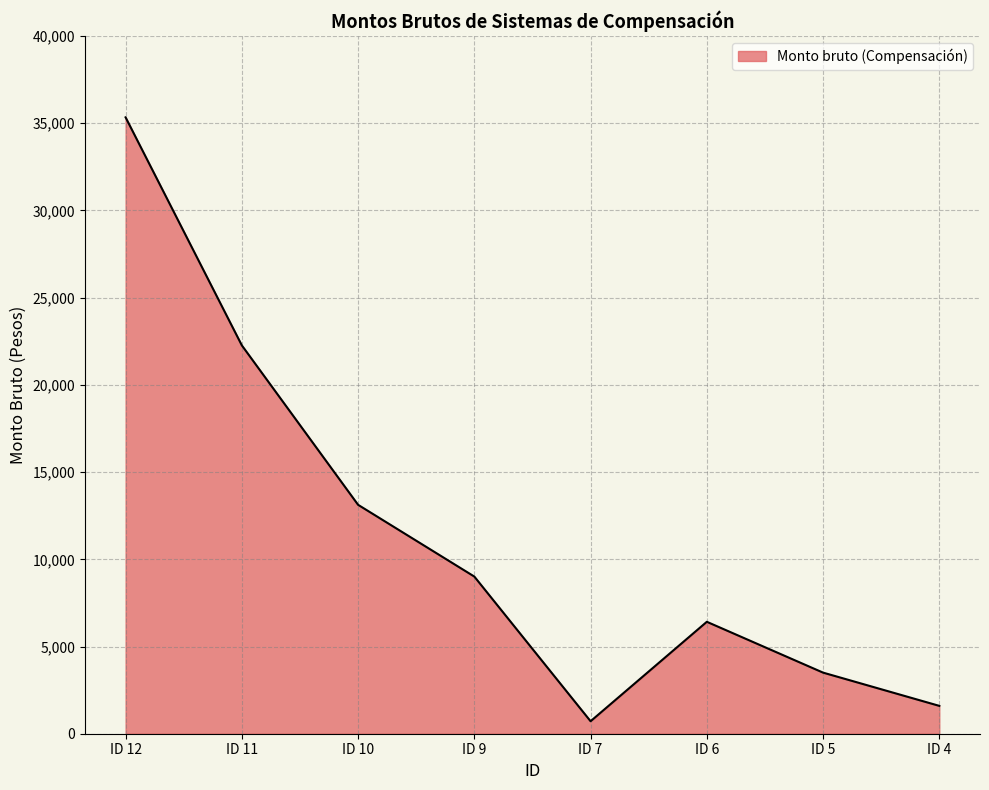

Which category has the highest value across all series?

ID 12